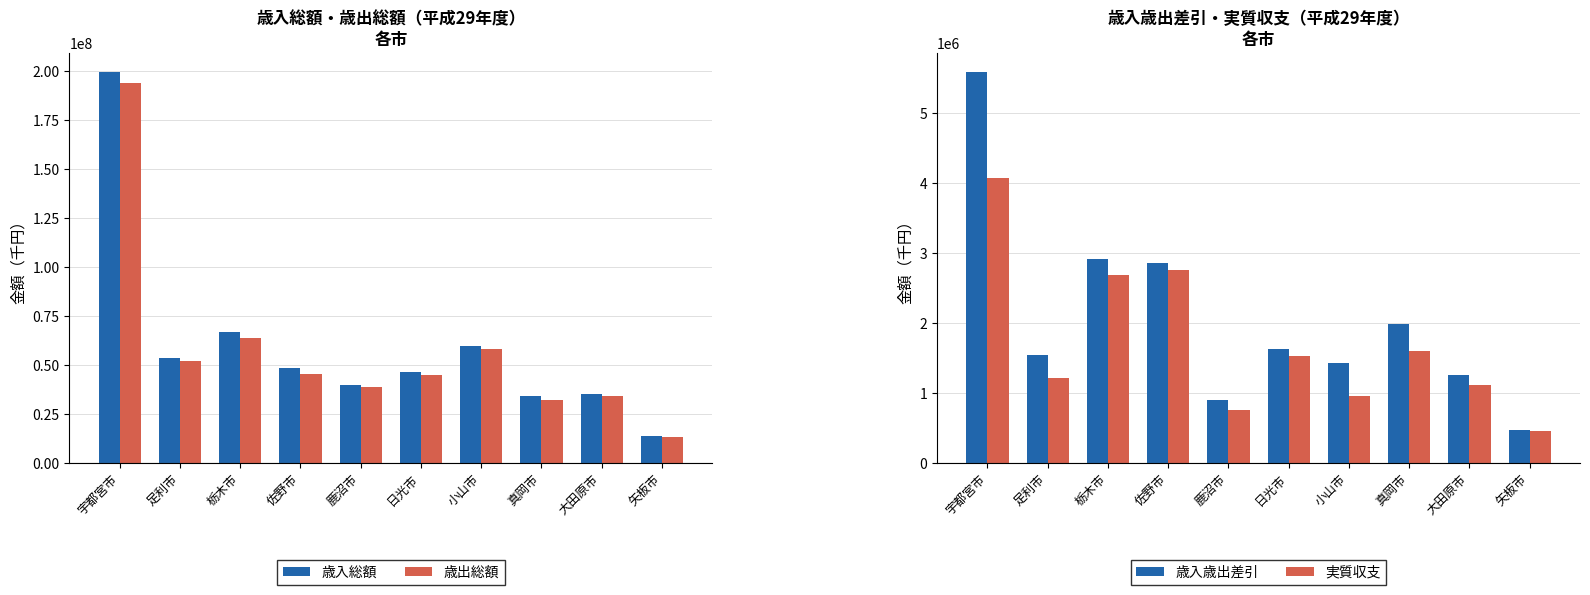

Rank the categories by 歳入歳出差引 value from lowest to highest.

矢板市, 鹿沼市, 大田原市, 小山市, 足利市, 日光市, 真岡市, 佐野市, 栃木市, 宇都宮市